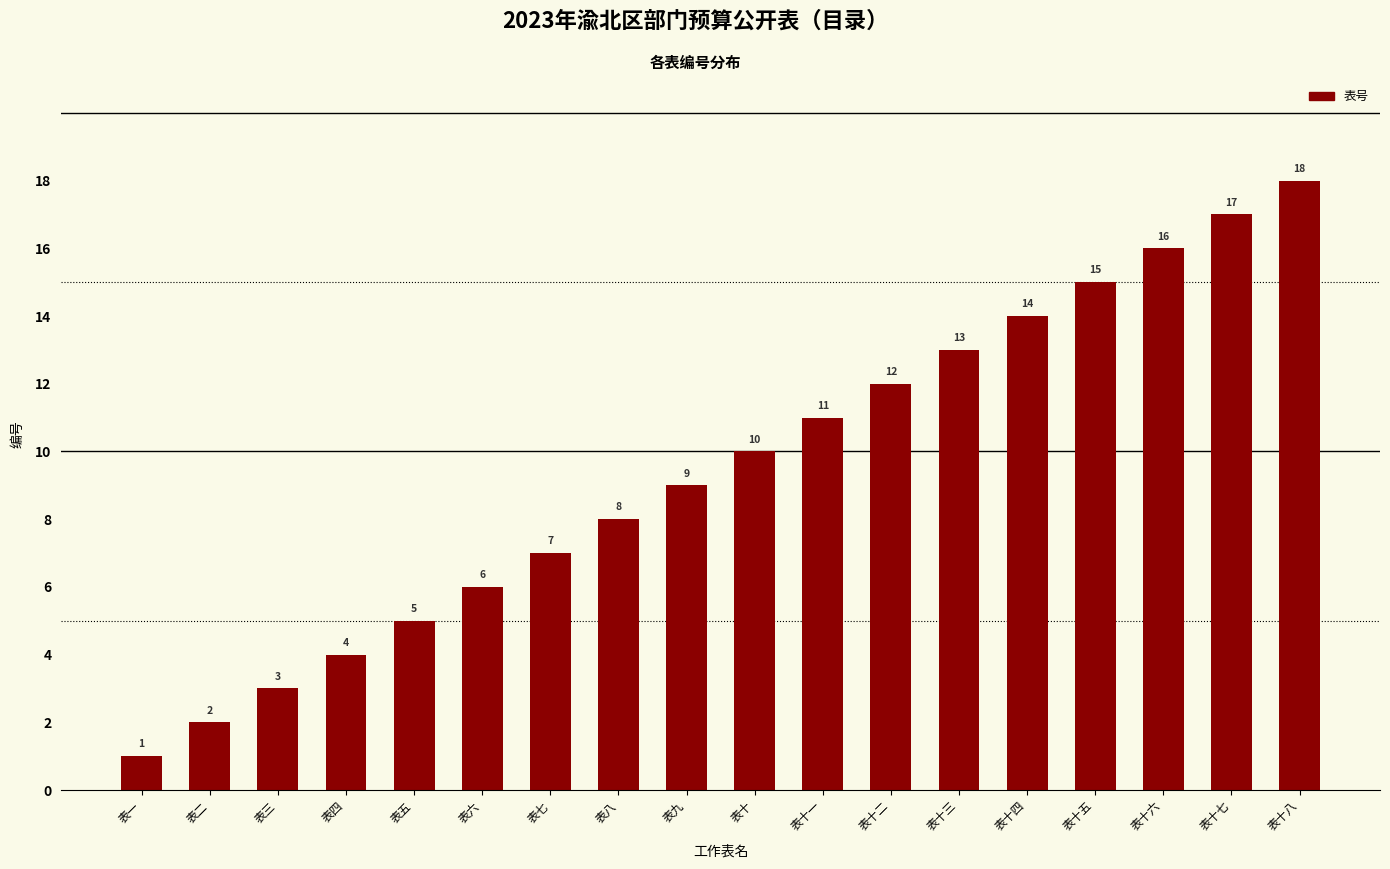

Reading left to right, transcribe all the data shown in this chart.

1	2	3	4	5	6	7	8	9	10	11	12	13	14	15	16	17	18